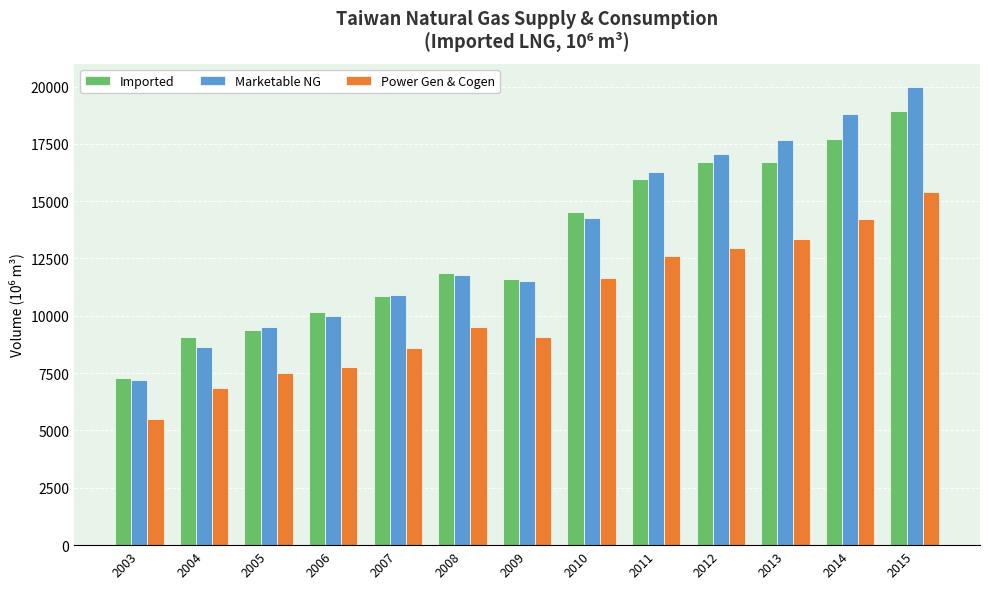

Which series changed the most between 2007 and 2015?

Marketable NG